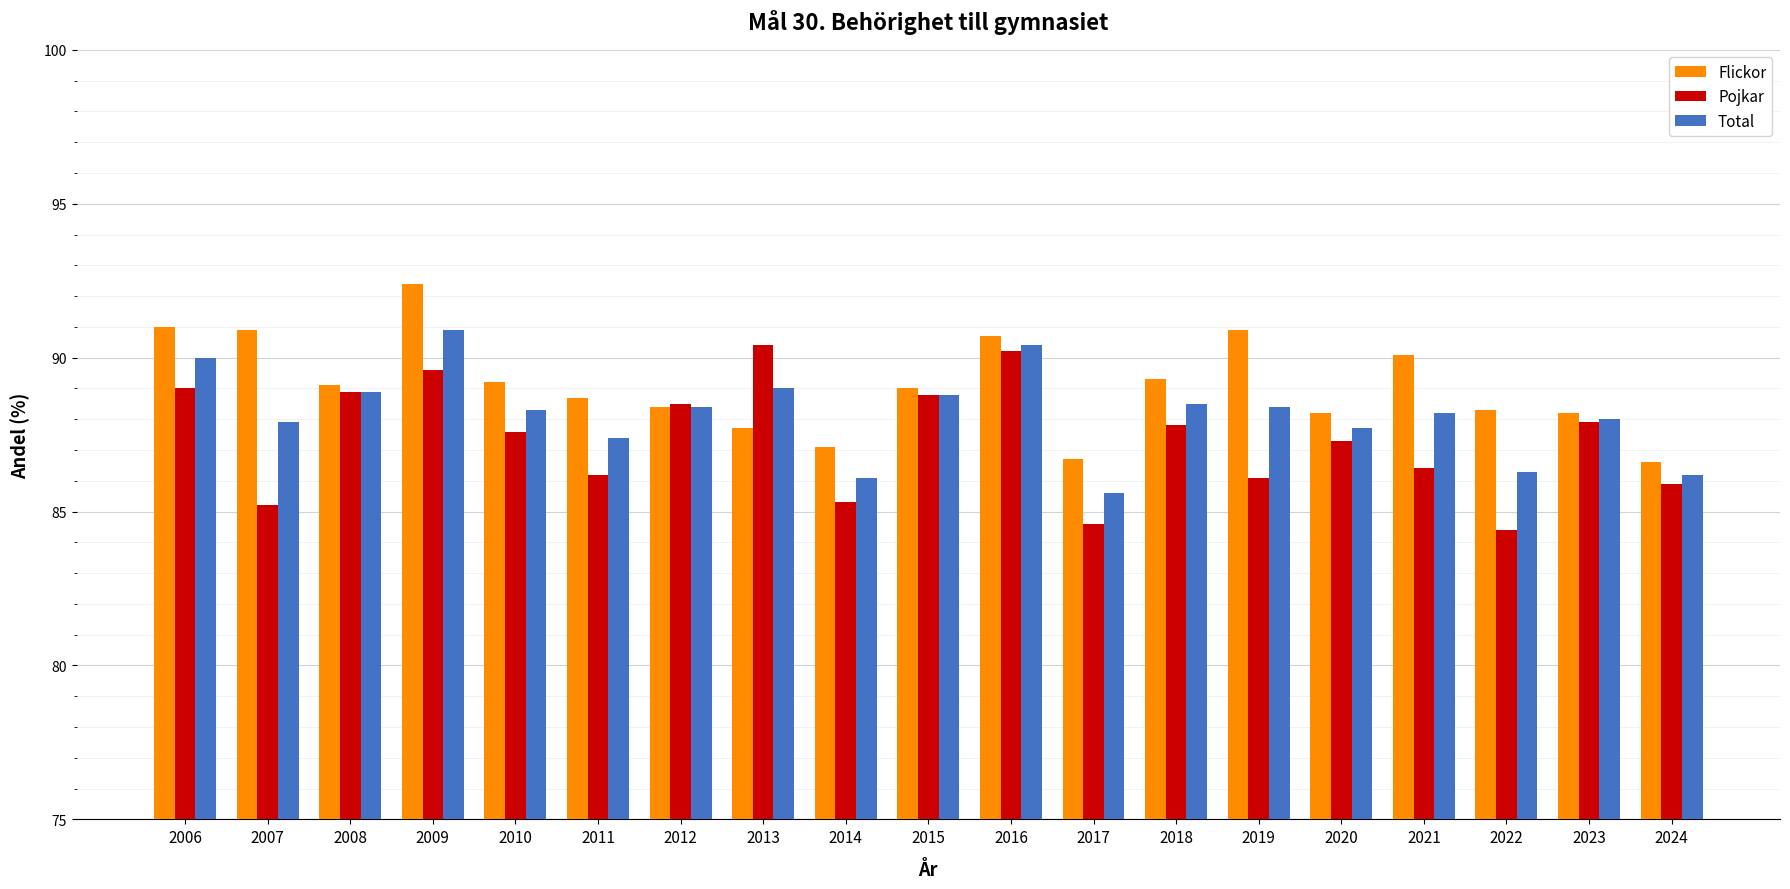

List the series in order of their peak value, highest first.

Flickor, Total, Pojkar